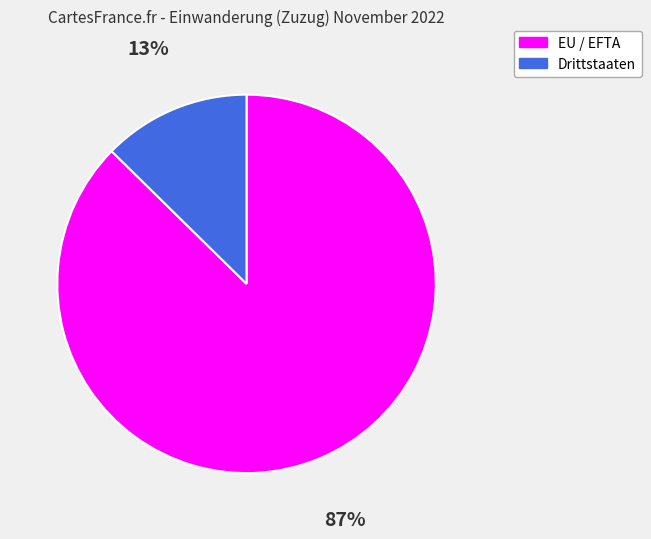

Approximately how many times larger is the value at EU / EFTA compared to Drittstaaten?

6.9